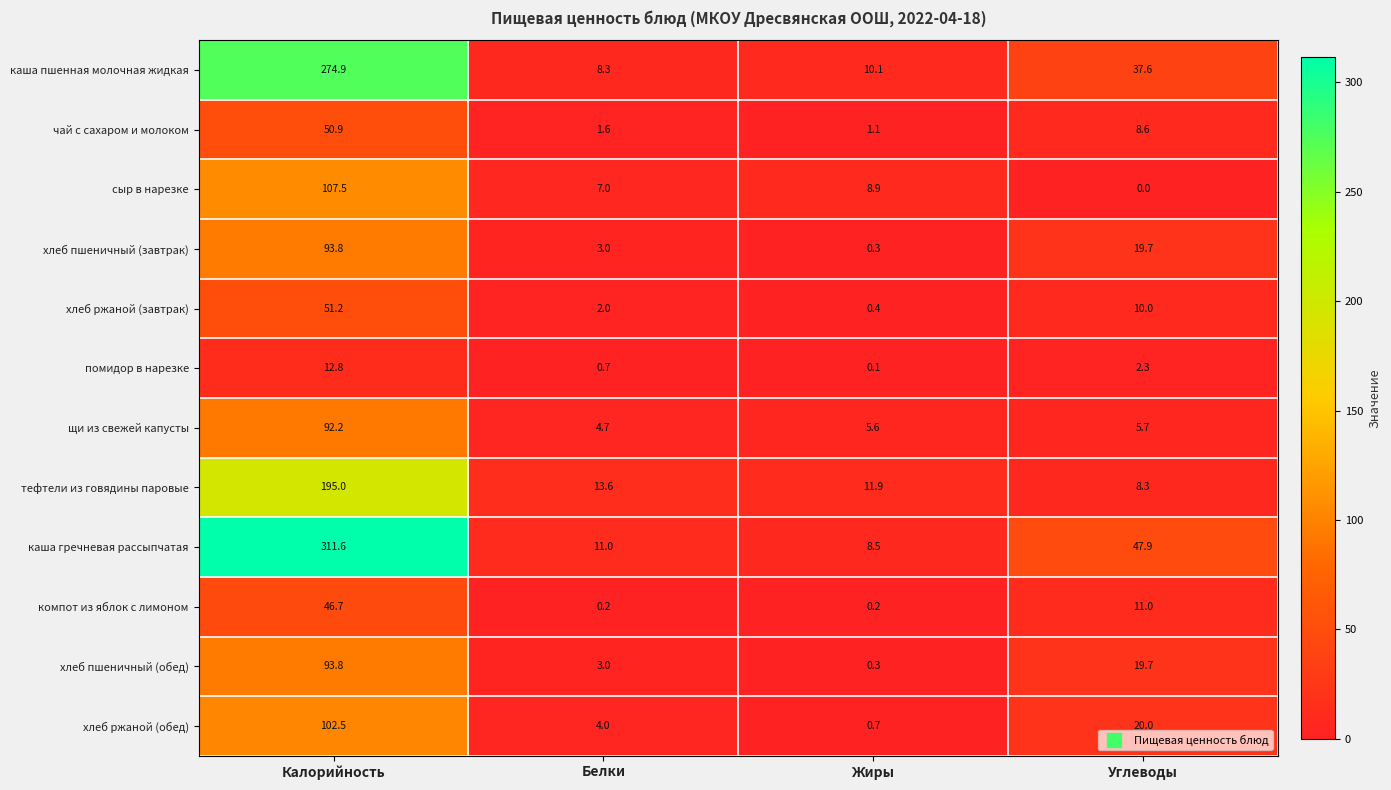

What is the difference between the компот из яблок с лимоном values at Жиры and Калорийность?

46.5